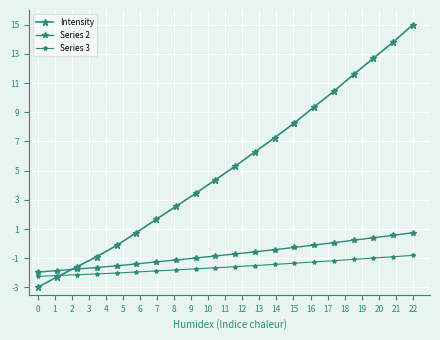

Is this an area chart (filled region under the line)?

No